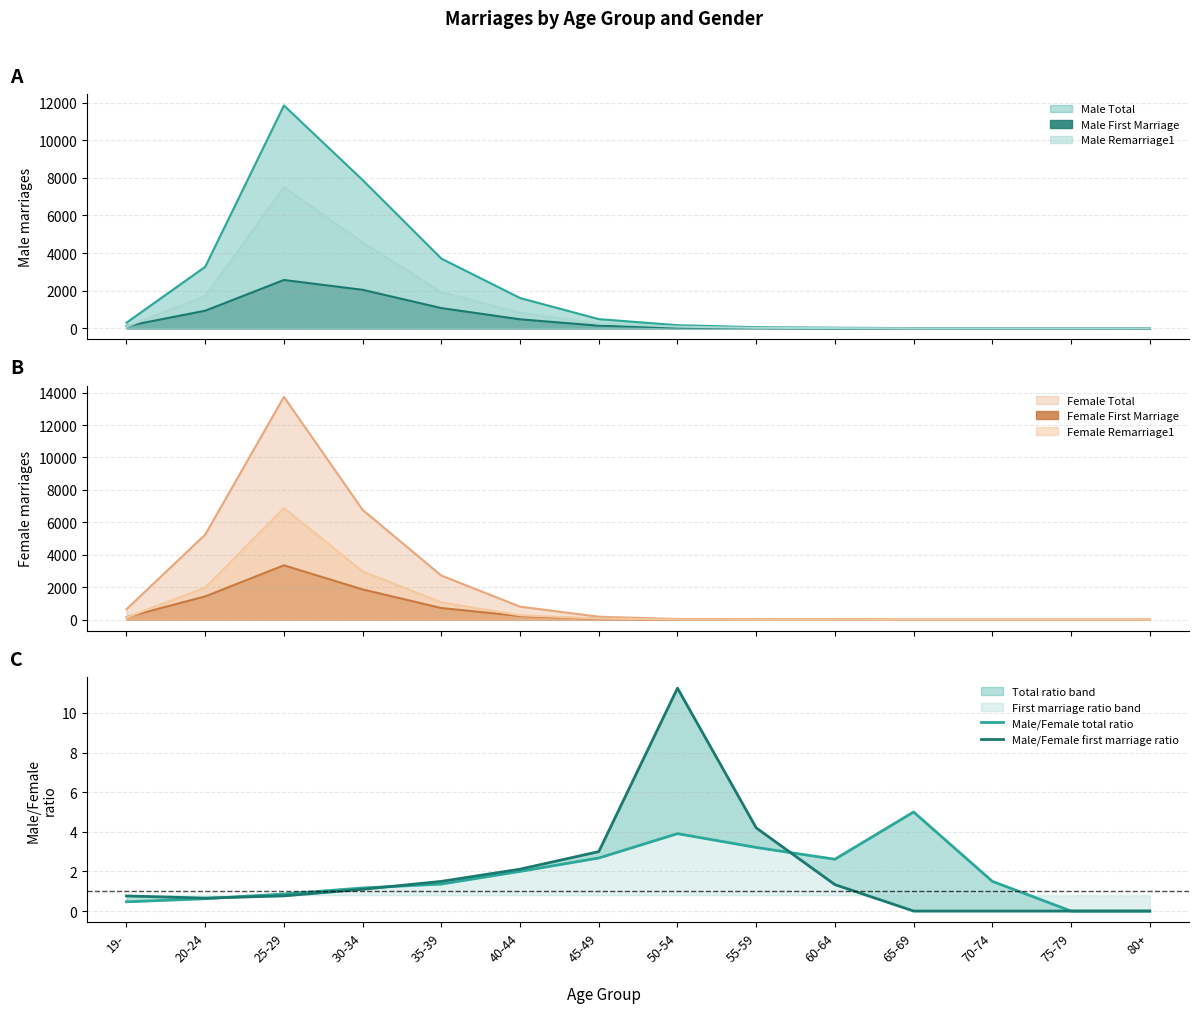

What is the difference between the maximum and minimum values in the Male/Female total ratio series?

5.0